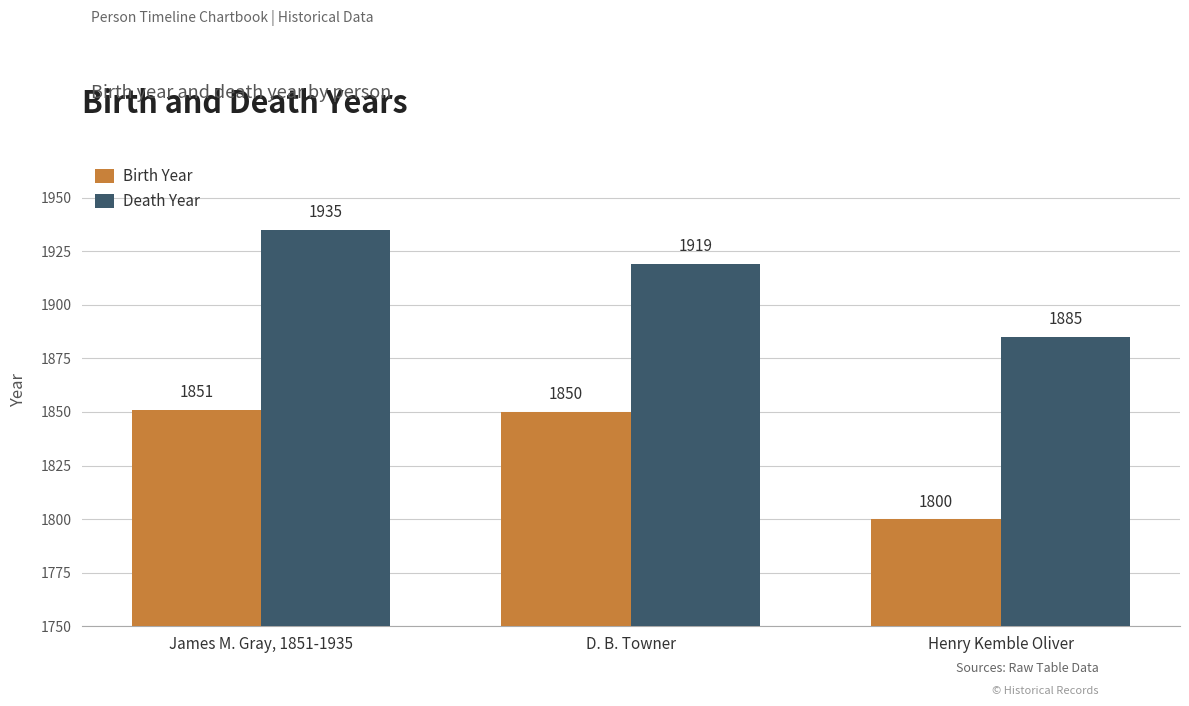

What is the label of the 1st bar from the left?

James M. Gray, 1851-1935